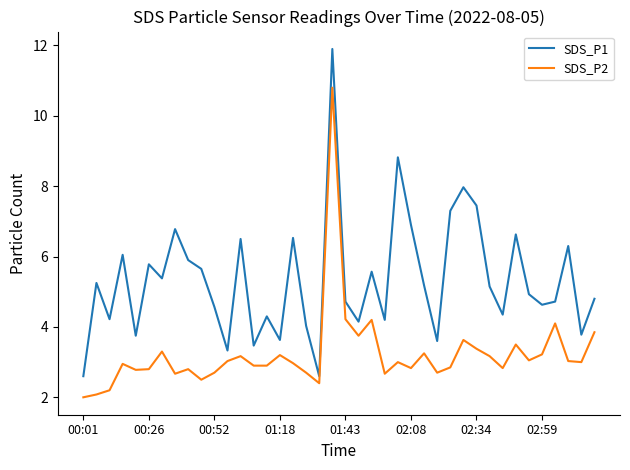

What is the difference between the maximum and minimum values in the SDS_P2 series?

8.8